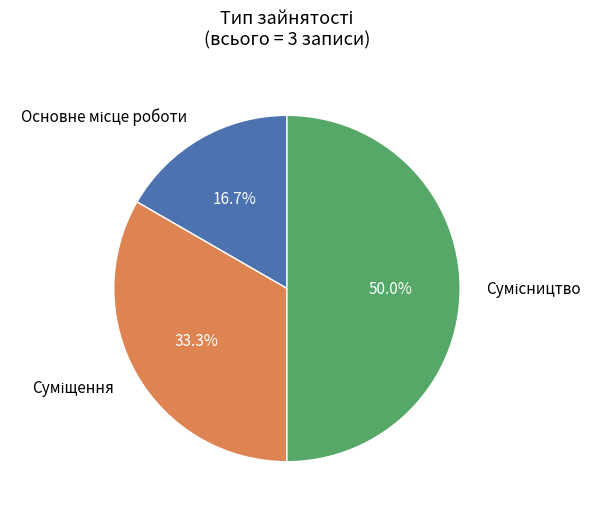

Which slice is the smallest?

Основне місце роботи